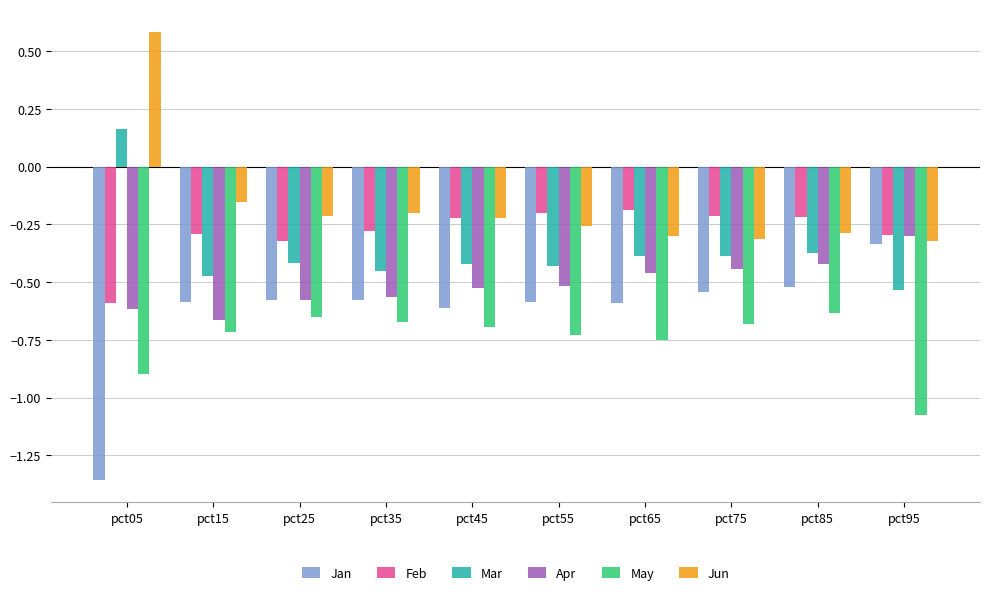

What is the difference between the Jan values at pct65 and pct95?

0.3